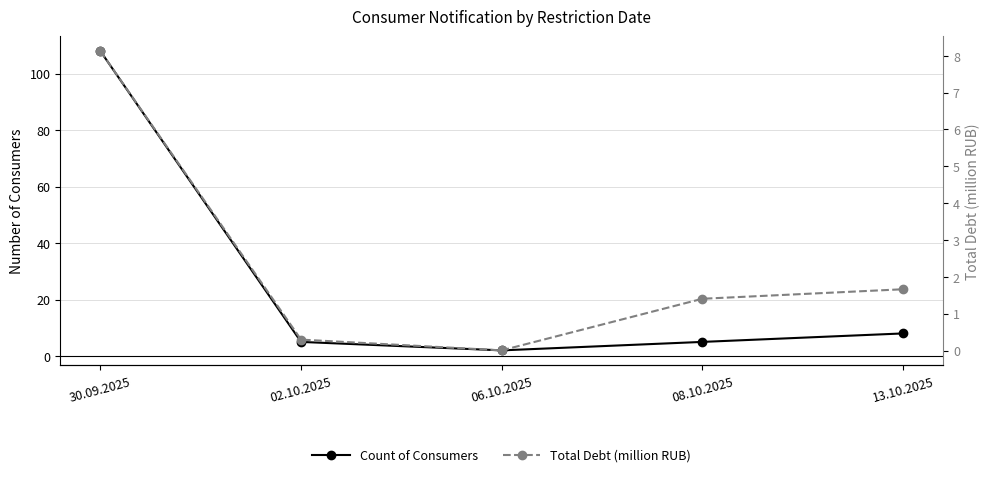

Where does the Count of Consumers series first go above 5?

30.09.2025